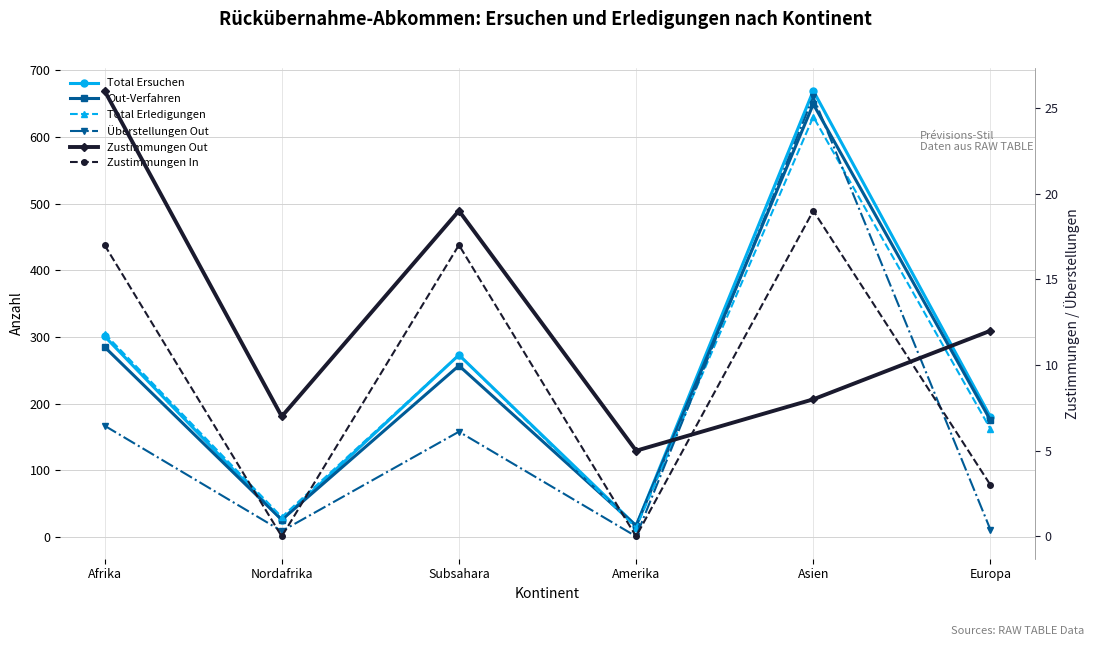

At which label is Überstellungen Out closest to 330?

Afrika